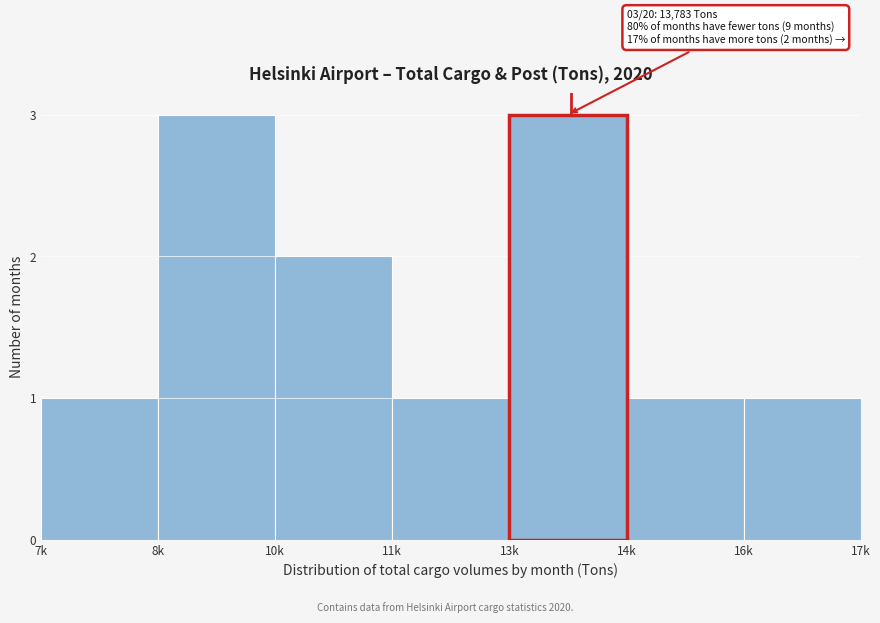

Reading left to right, transcribe all the data shown in this chart.

1	3	2	1	3	1	1